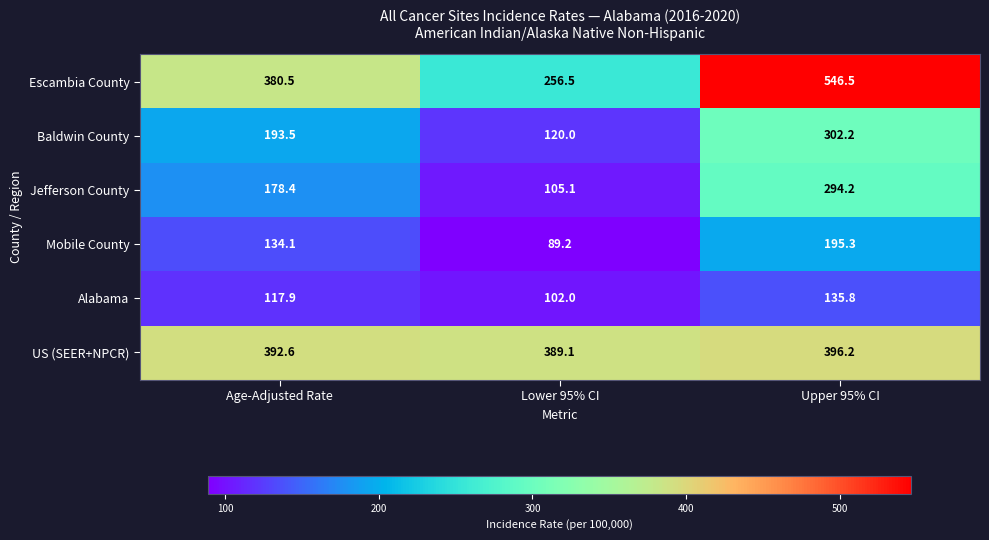

How many data points in Mobile County are less than 134?

1